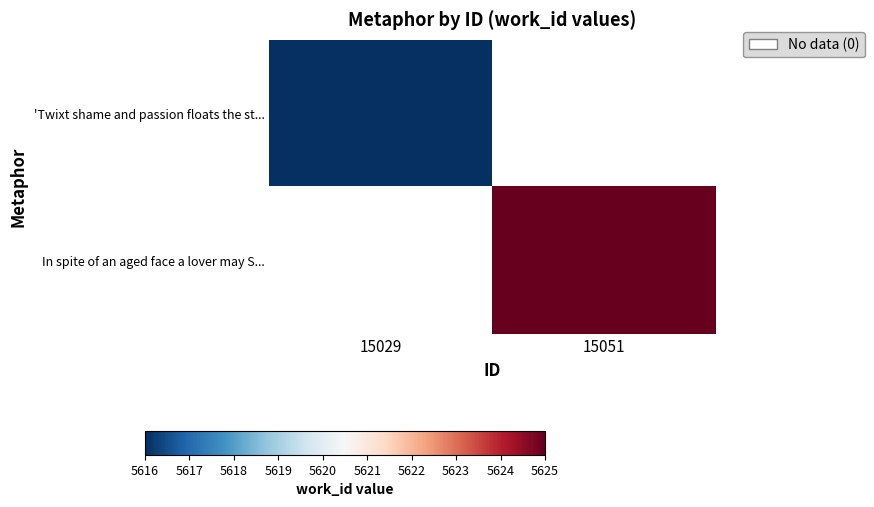

What is the minimum value for 'Twixt shame and passion floats the st...?

5616.0